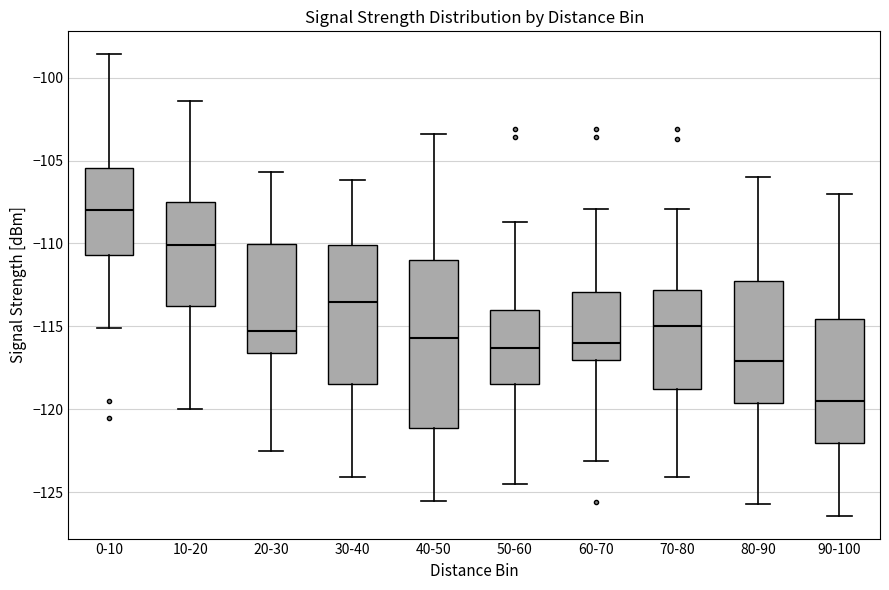

Which box's median line is the lowest?

90-100